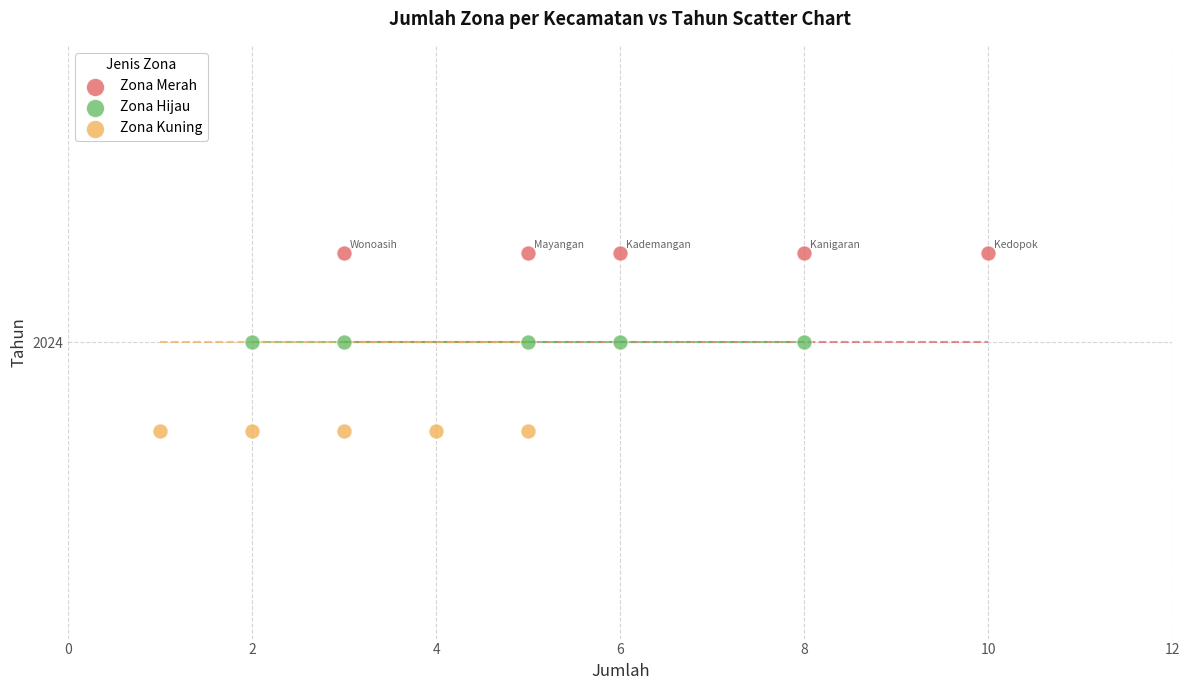

What are all the series names shown in the legend?

Zona Merah, Zona Hijau, Zona Kuning